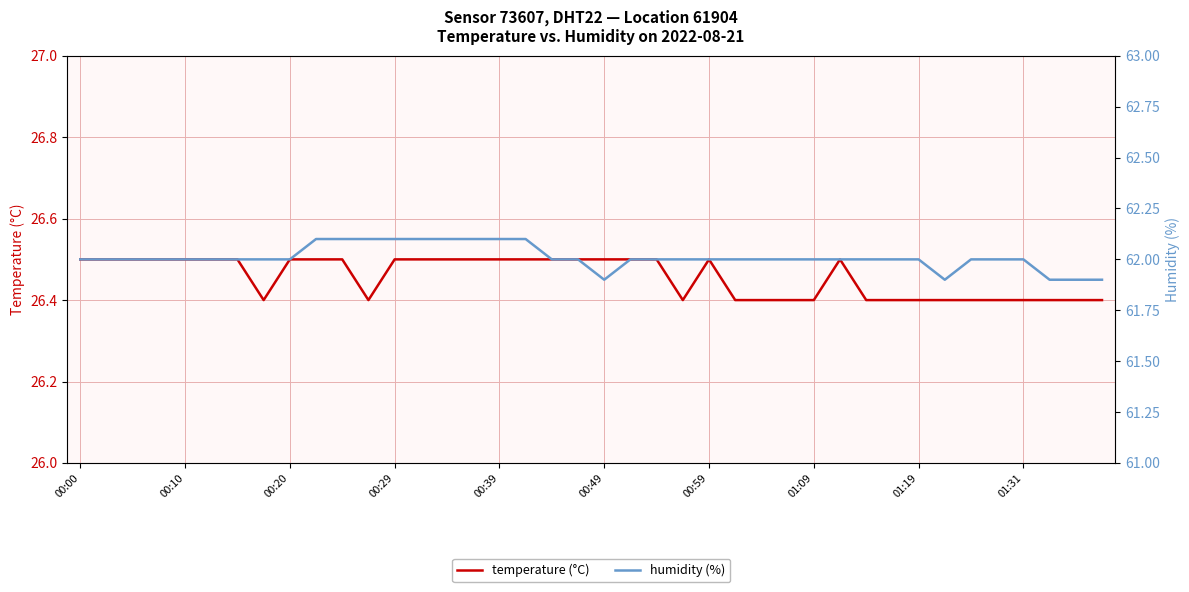

Between 13 and 18, which series saw the biggest shift?

humidity (%)